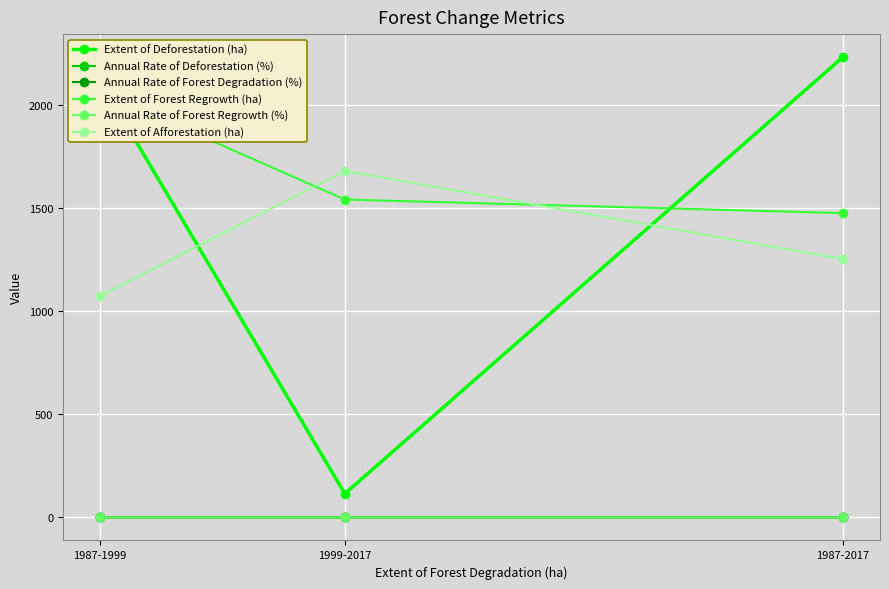

How many lines are shown in the chart?

6